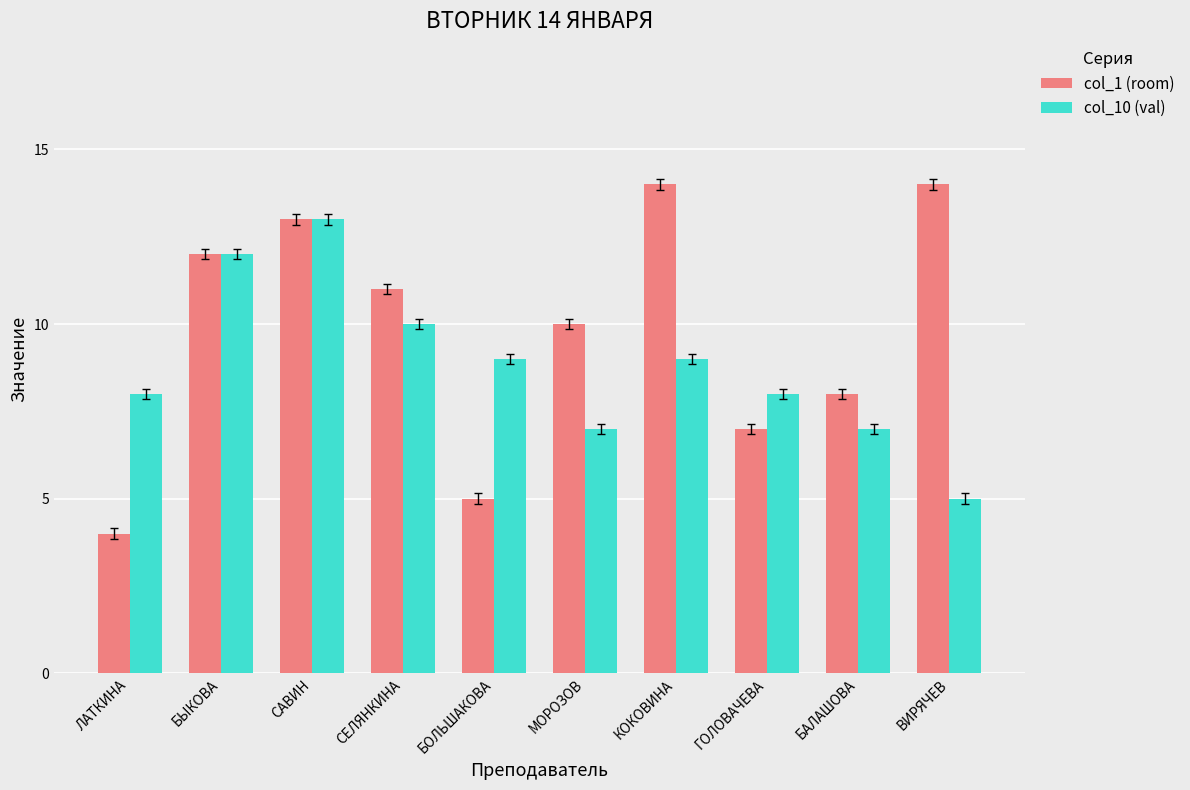

Read the col_1 (room) value at МОРОЗОВ.

10